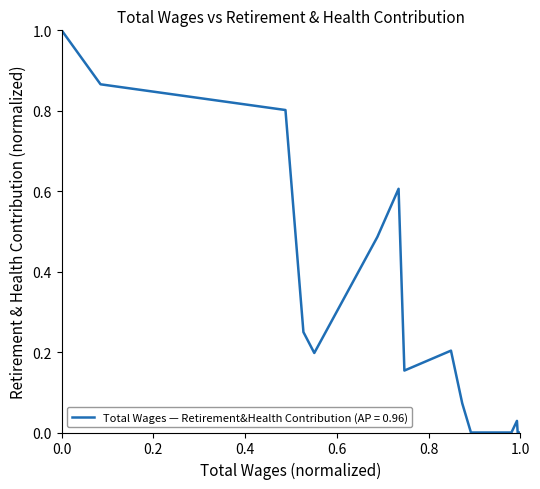

What is the difference between the maximum and minimum values?

1.0